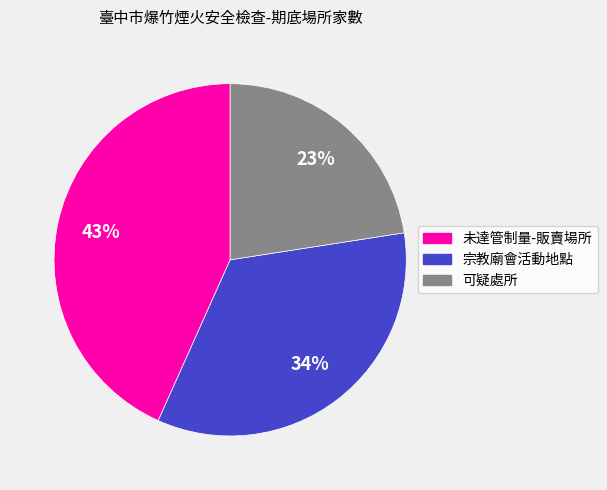

Is there a majority slice in this chart?

No